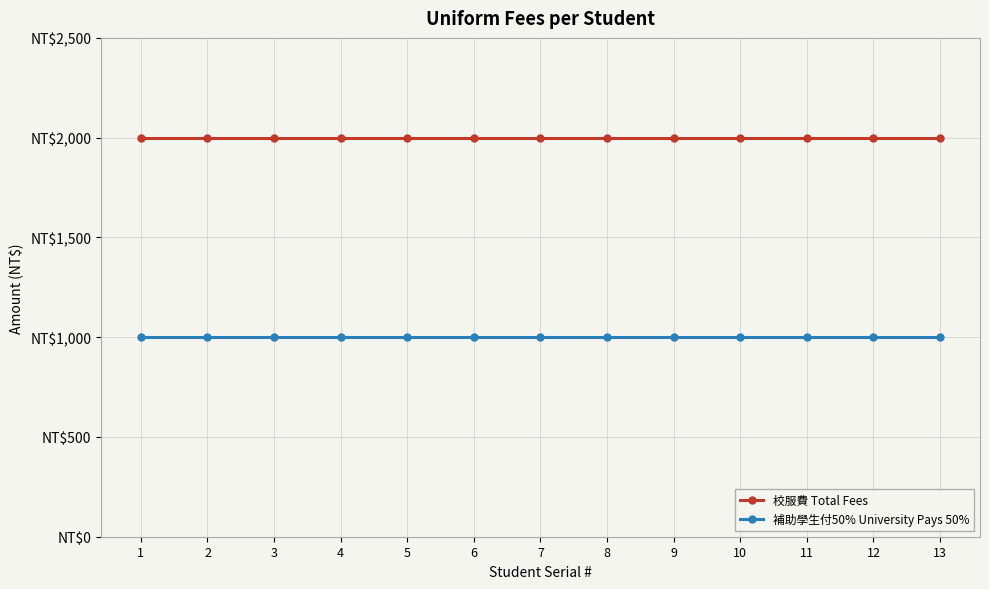

What is the maximum value shown in the chart?

2000